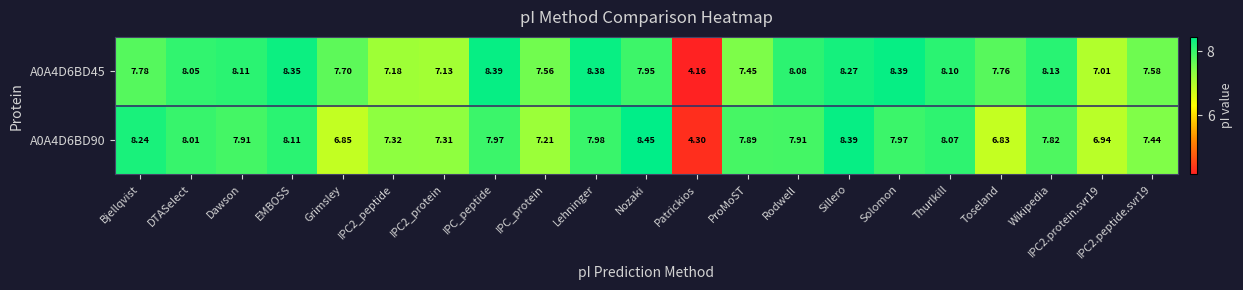

Is the value of A0A4D6BD90 at Rodwell greater than the value of A0A4D6BD45 at Lehninger?

No